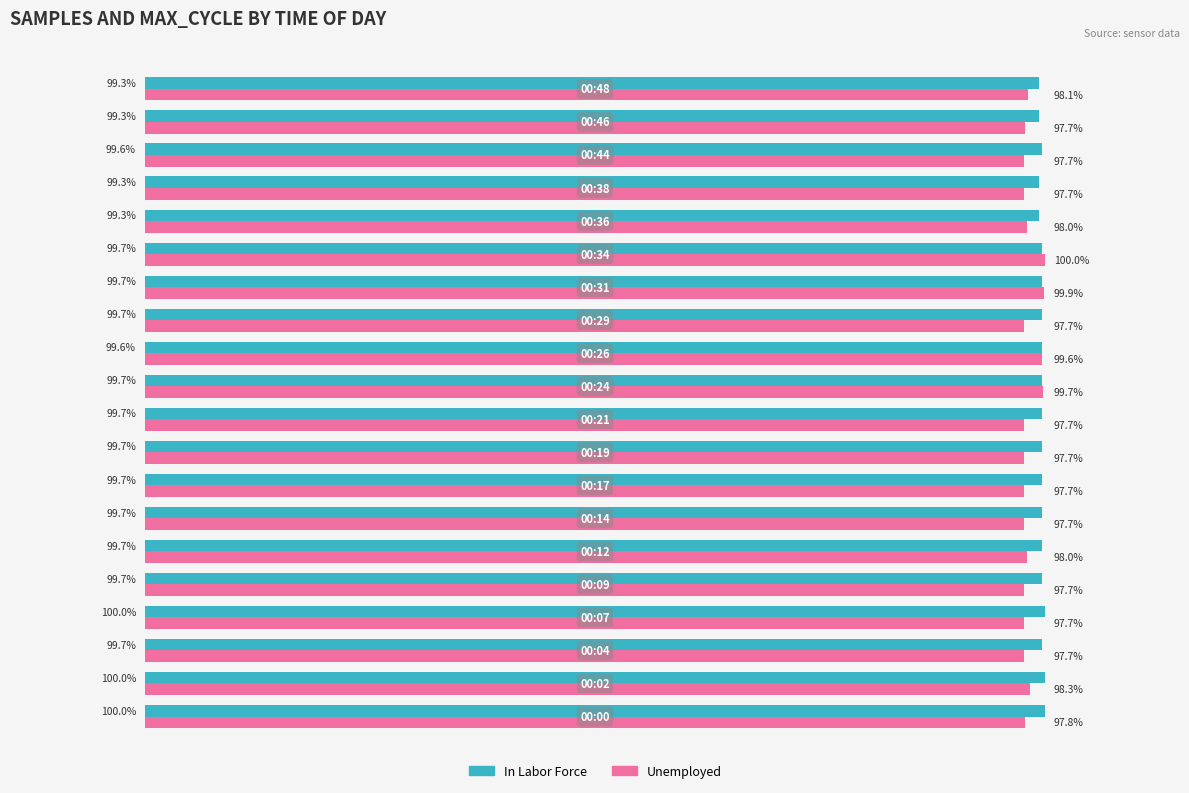

Which series has the largest total across all categories?

In Labor Force